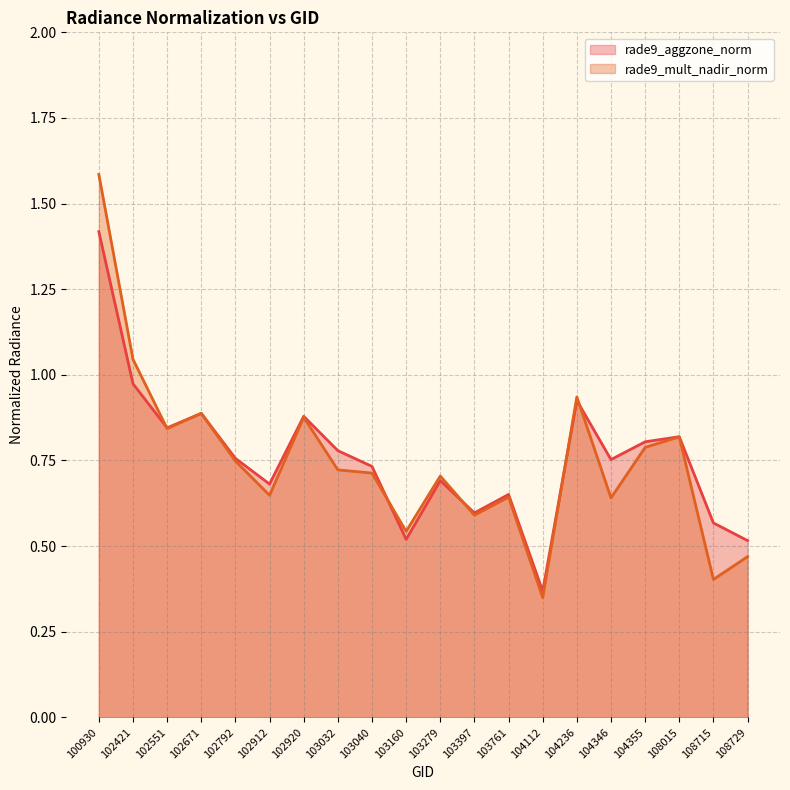

Rank the series at 100930 from lowest to highest value.

rade9_aggzone_norm, rade9_mult_nadir_norm